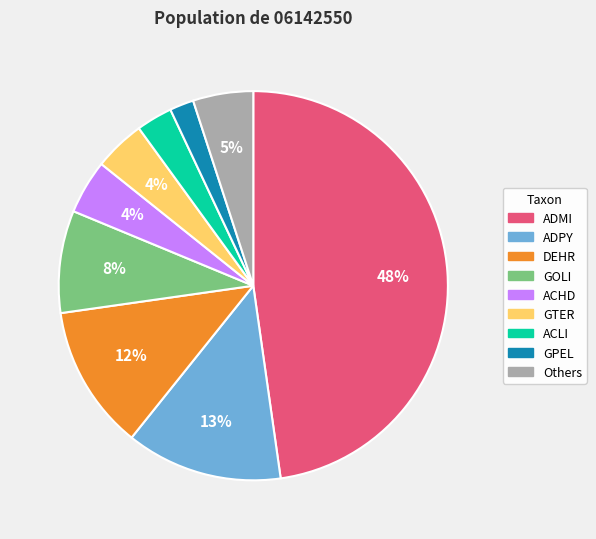

Is there a majority slice in this chart?

No